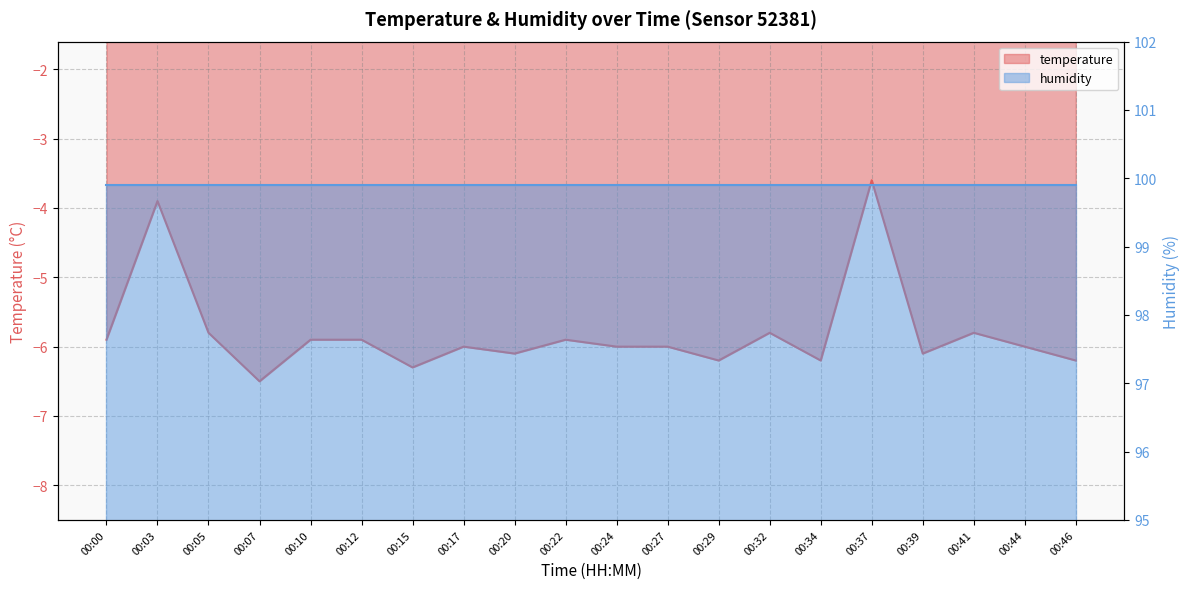

Where does the data first go above -6?

00:00